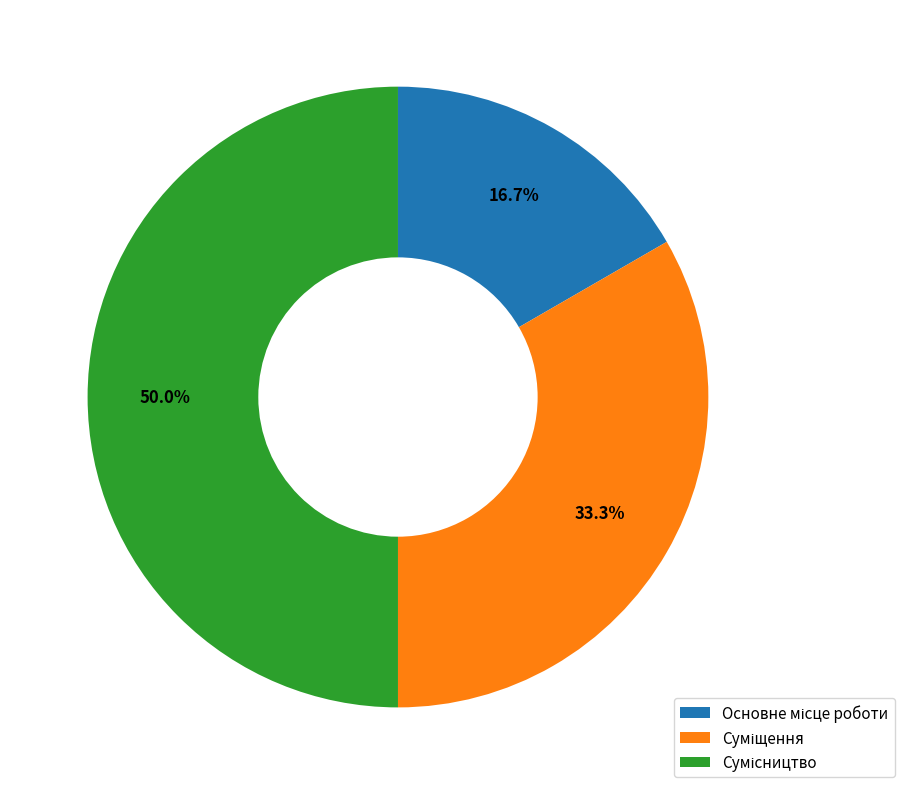

To the nearest percent, what portion does Сумісництво represent?

50%